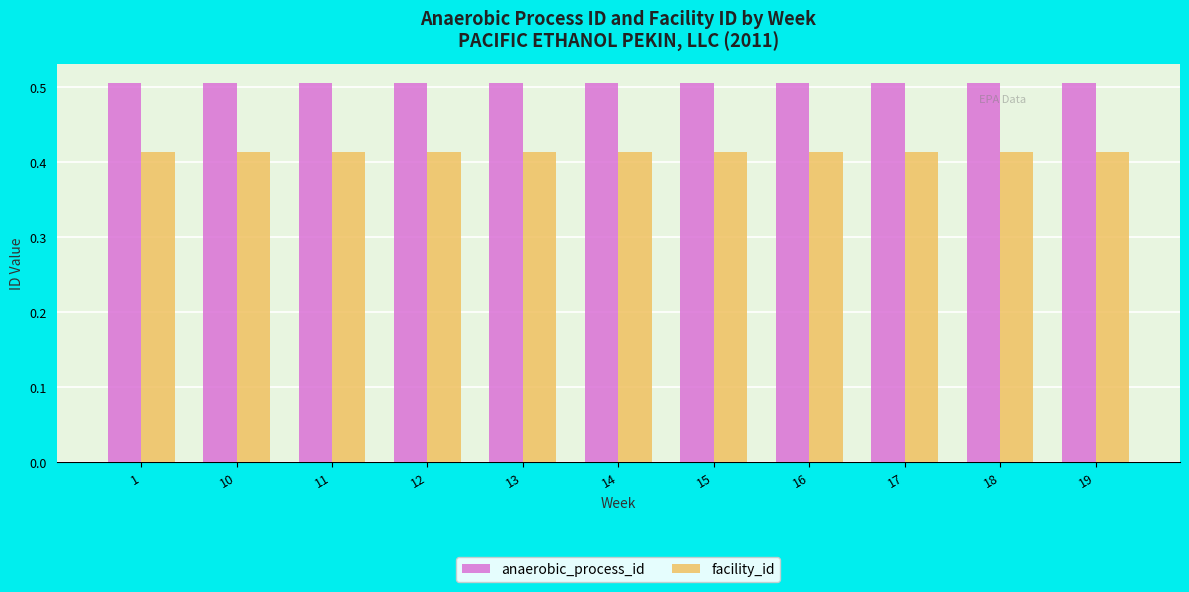

What is the approximate value of anaerobic_process_id at 1?

0.5